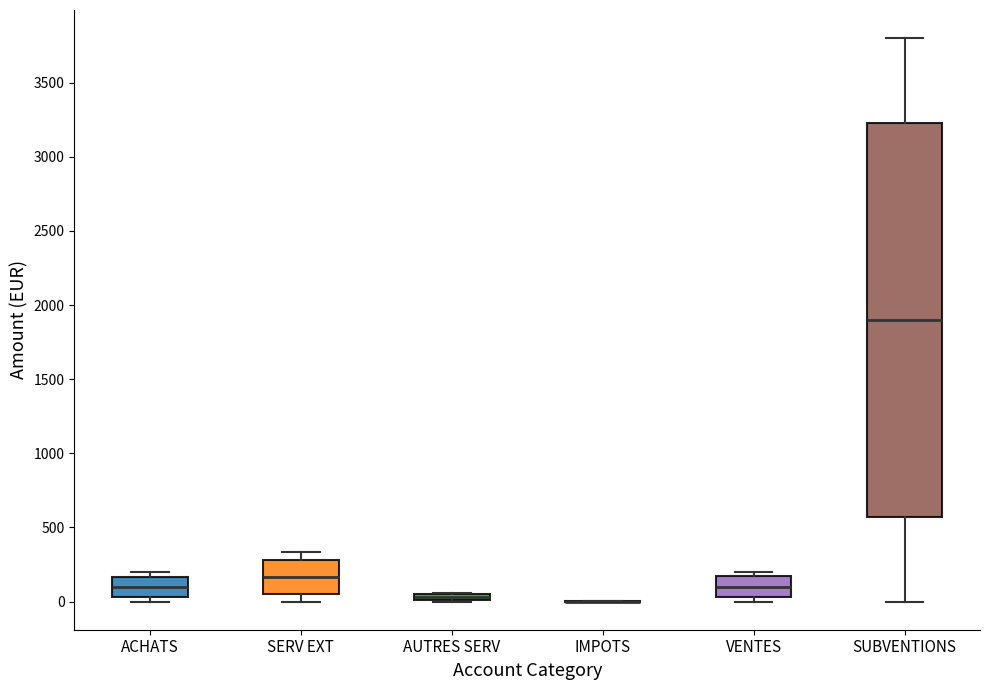

Comparing the boxes themselves (not the whiskers), which one is the tallest?

SUBVENTIONS